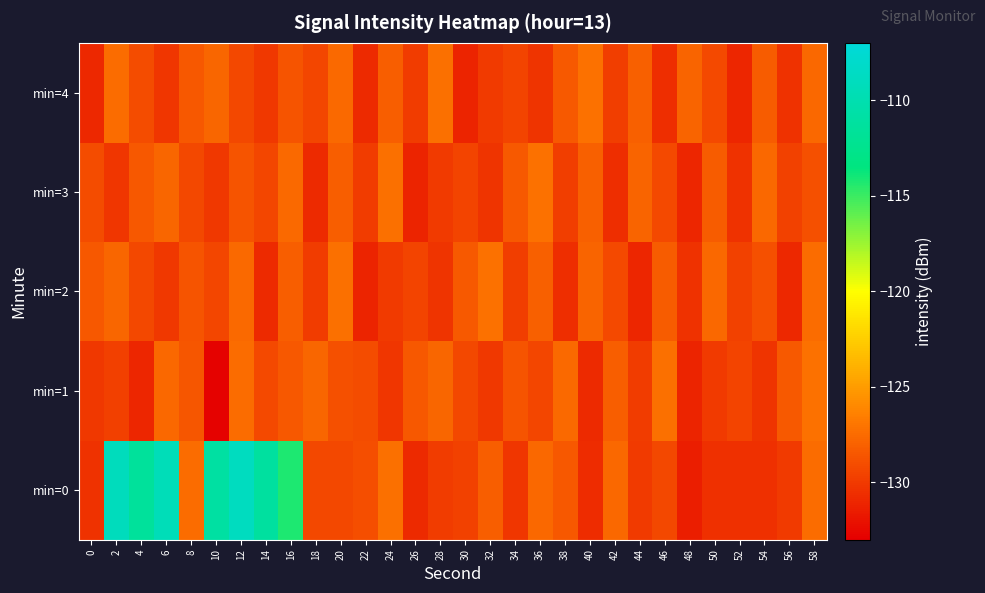

Between 34 and 38, which series saw the biggest shift?

min=0